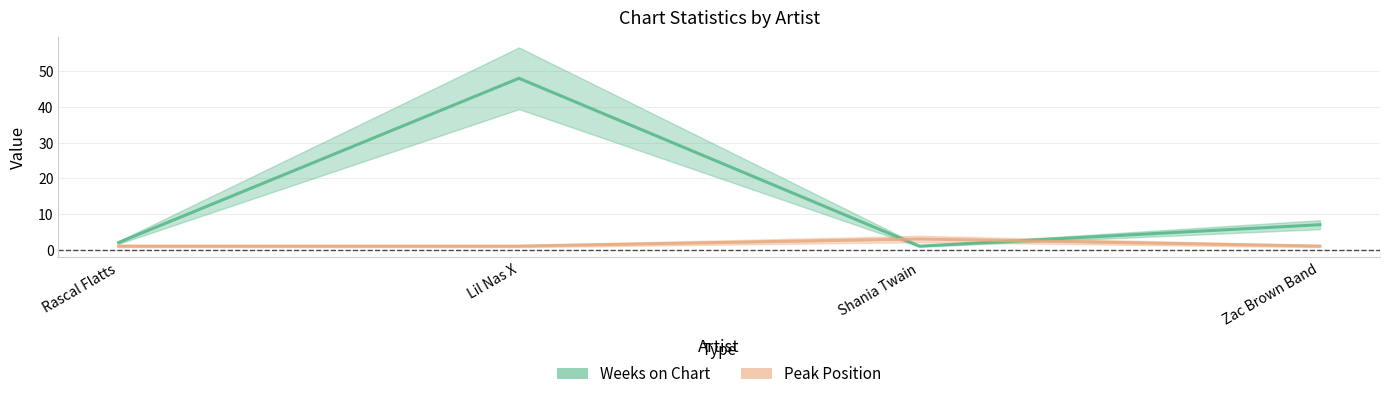

What is the label of the 1st point from the right?

Zac Brown Band